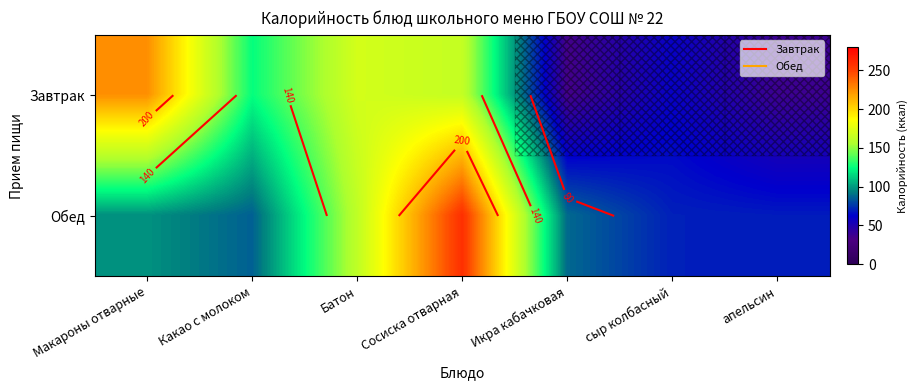

What is the difference between the Обед values at Сосиска отварная and Какао с молоком?

172.5